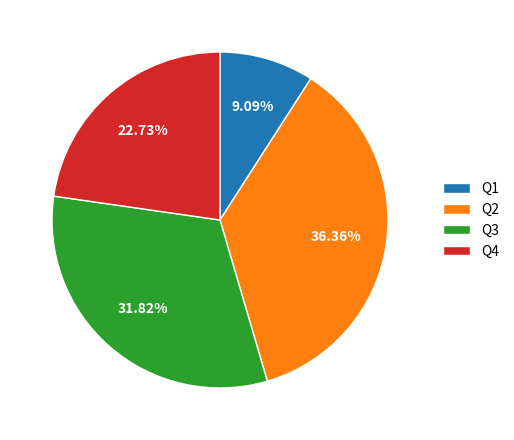

How many segments does this pie chart have?

4